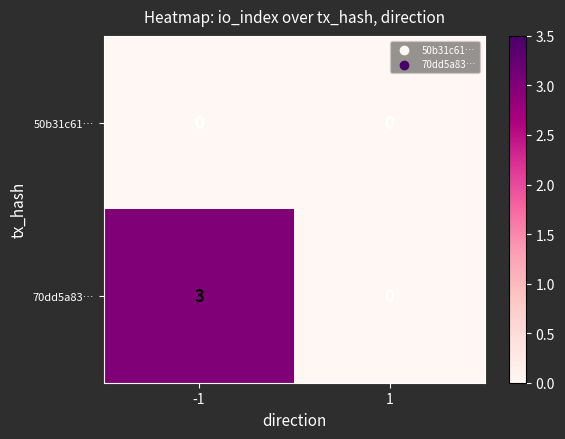

What is the greatest value displayed?

3